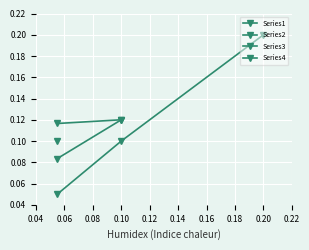

The value at 0.20 is 0.2. True or false?

True